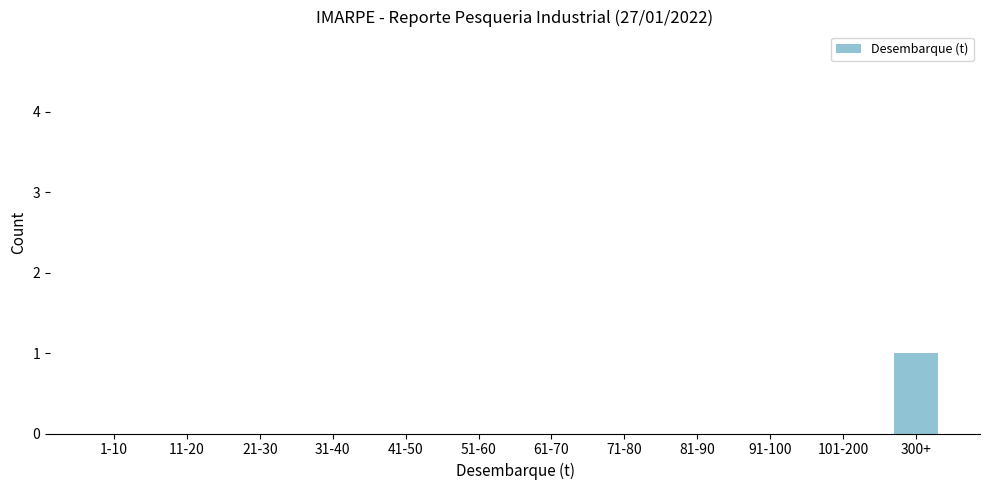

Reading left to right, transcribe all the data shown in this chart.

1-10=0	11-20=0	21-30=0	31-40=0	41-50=0	51-60=0	61-70=0	71-80=0	81-90=0	91-100=0	101-200=0	300+=1